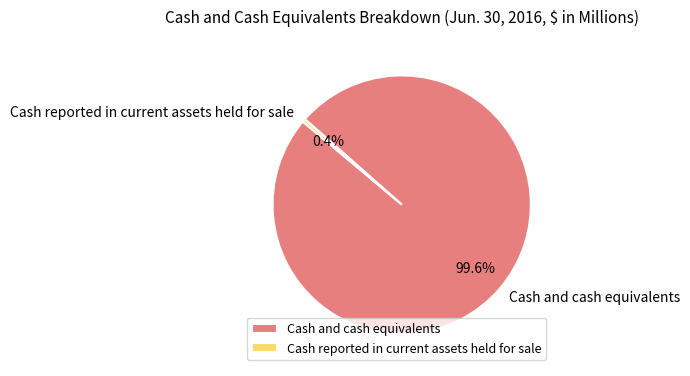

To the nearest percent, what is the average slice percentage?

50%